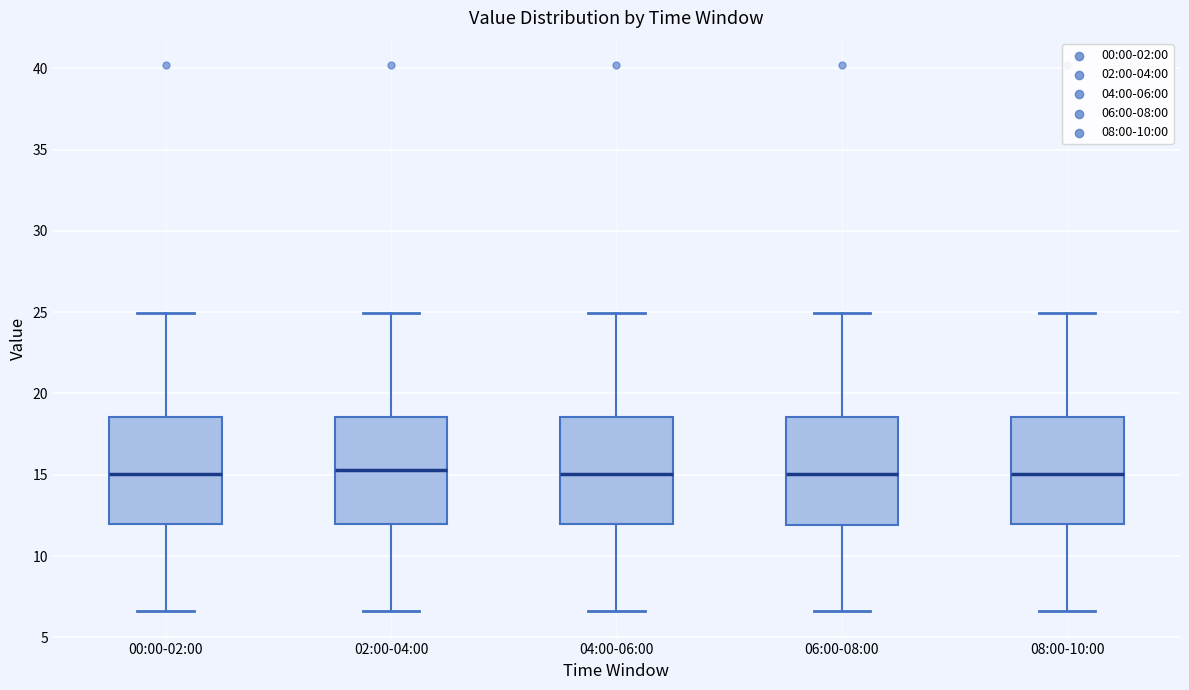

Where is the lower edge of the box for 08:00-10:00 on the y-axis? The values are not printed on the chart, so give them approximately, as read against the axis.

12.0